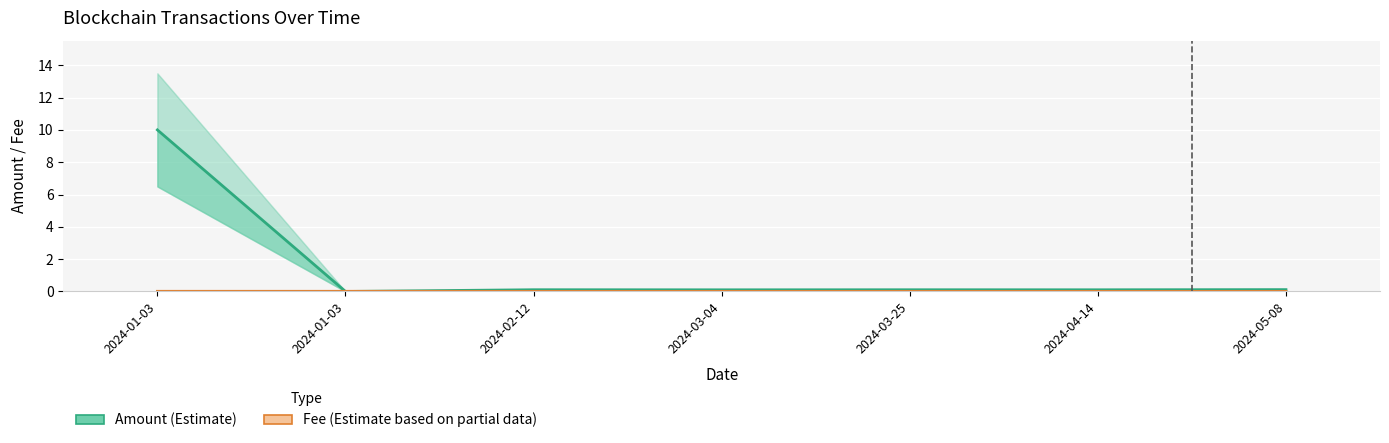

At which label does Amount (Estimate) reach its minimum?

2024-01-03